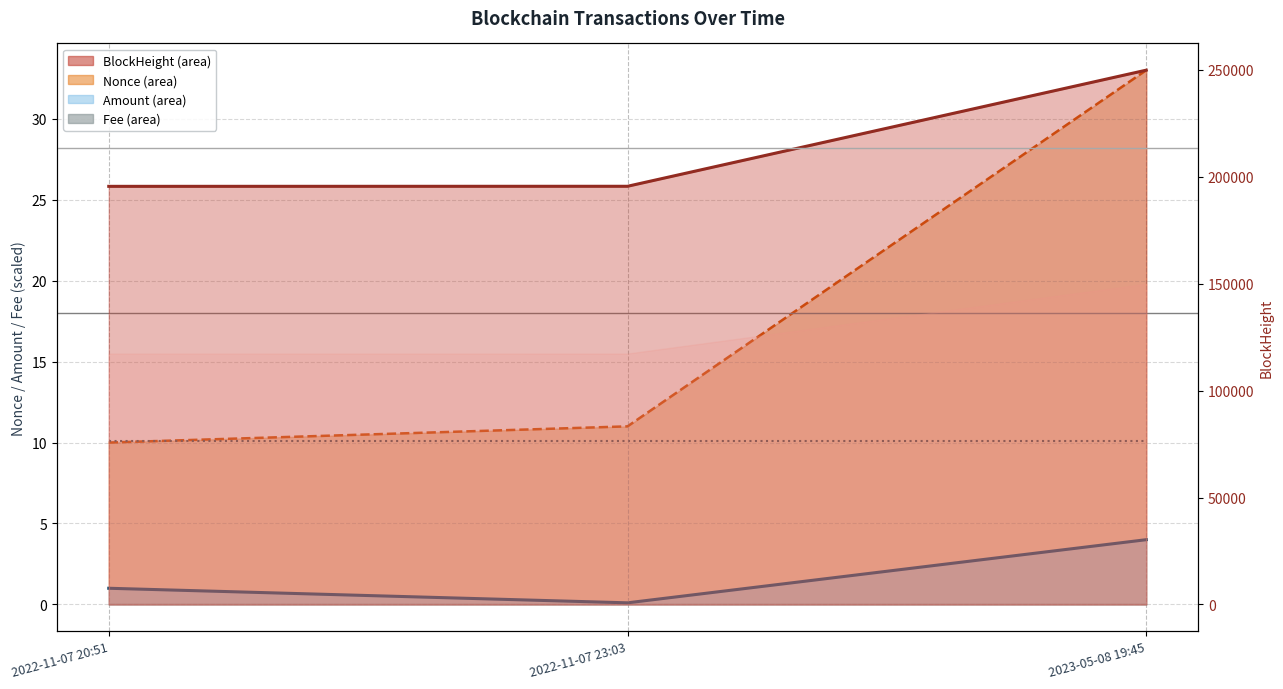

What is the label of the 3rd point from the left?

2023-05-08 19:45